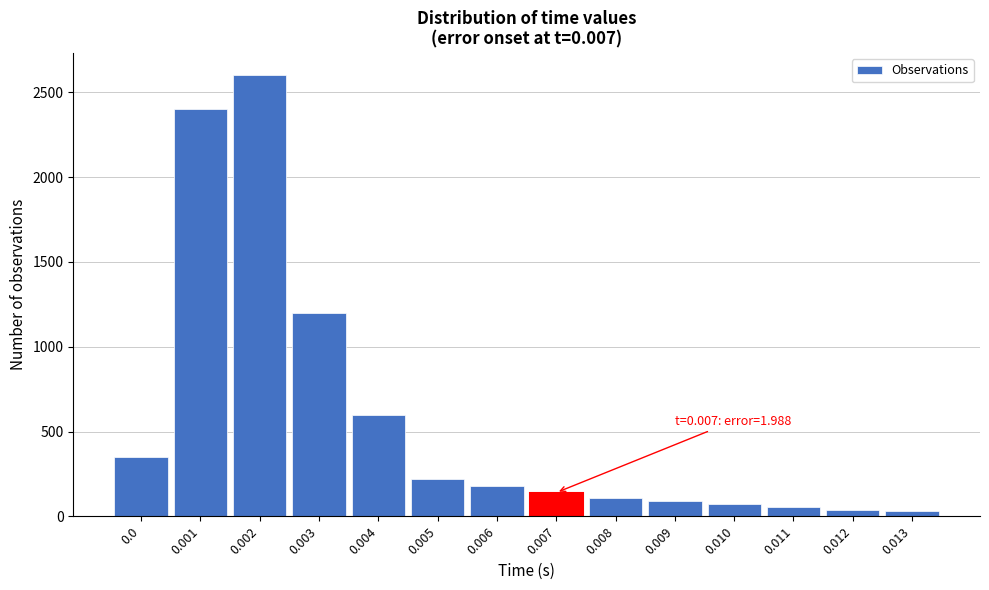

What is the greatest value displayed?

2600